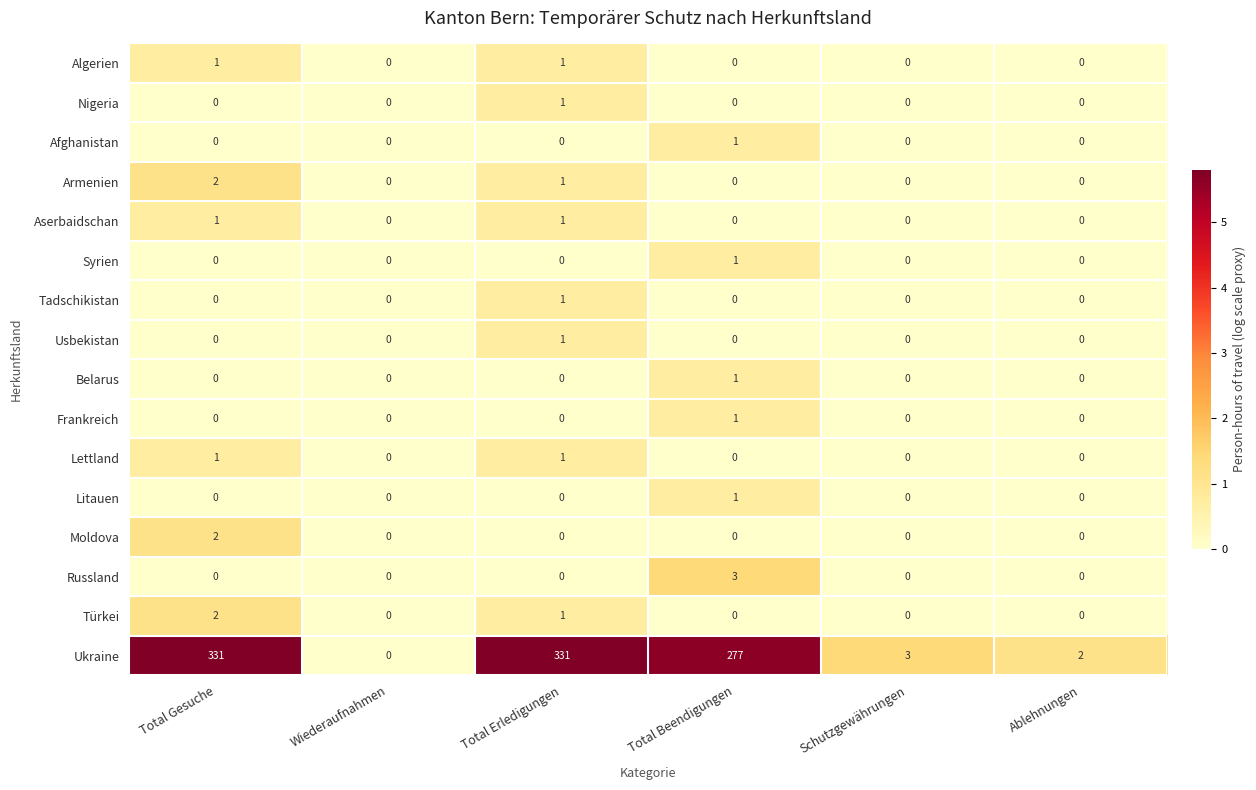

What is the difference between the highest and lowest values at Total Gesuche?

331